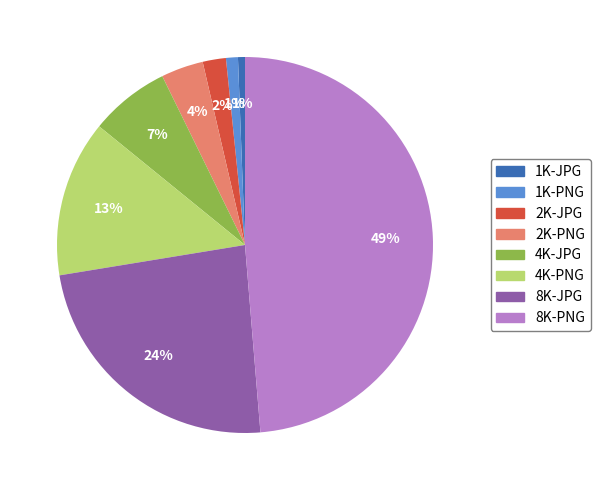

Which has a higher value, 2K-PNG or 2K-JPG?

2K-PNG